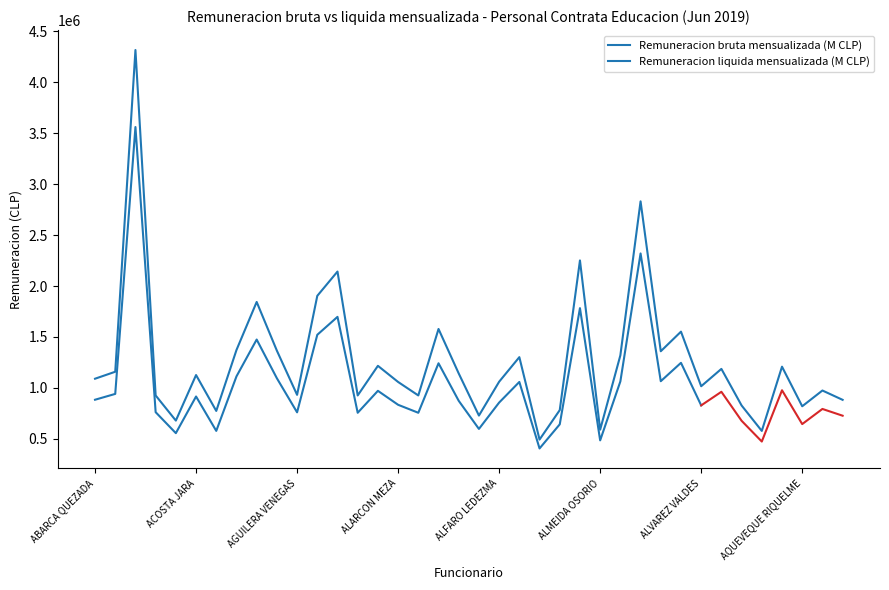

List the labels in order of value, largest first.

ABRAHAM CARRASCO, ALVARADO MANZANO, ALLUP HERRERA, AHUMADA BRICEÑO, AGUIRRE FLORES, ADONIS REYES, ALBORNOZ SEPULVEDA, ALVAREZ MOLINA, ACUÑA ACEVEDO, ADRIAN PARRA, ALVARADO URIBE, ALVARADO HENRIQUEZ, ALFARO MUNOZ, ALARCON HENRIQUEZ, AQUEDA ARENAS, AMARO FIGUEROA, ABARCA RODRIGUEZ, ALCANTARA VICENCIO, ACOSTA JARA, ABARCA QUEZADA, ALFARO LEDEZMA, ALARCON MEZA, ALVAREZ VALDES, ARANGUIZ ARANGUIZ, AGUILERA VENEGAS, ACEVEDO MUÑOZ, ALARCON AVARIA, ALARCON TOBAR, ARAOS SAID, ANDRADE MATELUNA, AQUEVEQUE RIQUELME, ALLENDE URIBE, ACOSTA LINO, ALDUNCE SANCHEZ, ACOSTA CERDA, ALMEIDA OSORIO, ANDRADE MUÑOZ, ALLENDE CARREÑO